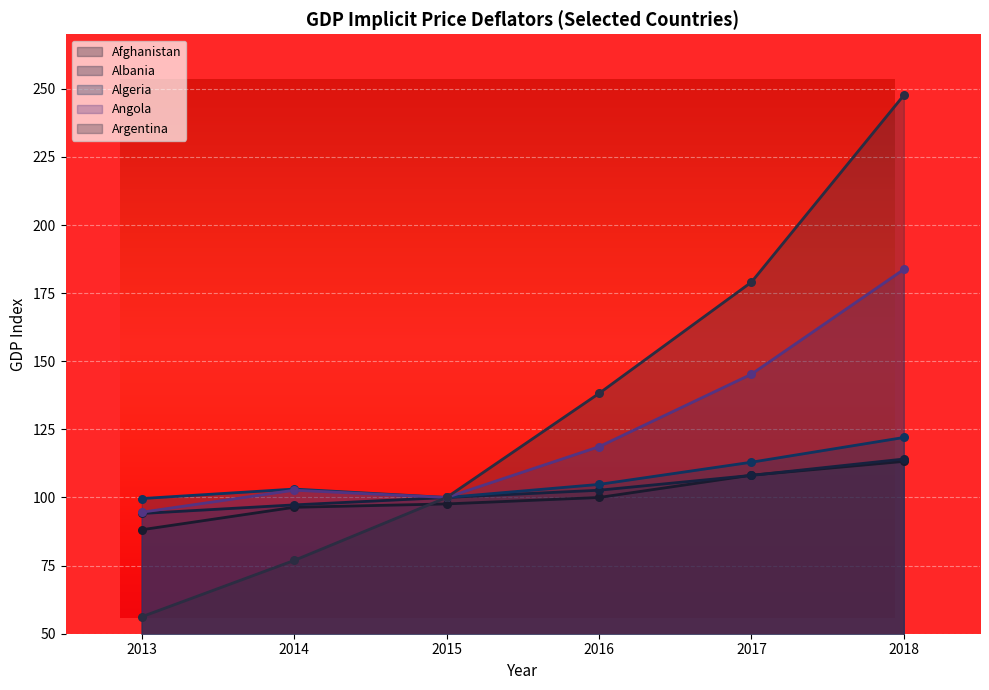

What are all the series names shown in the legend?

Afghanistan, Albania, Algeria, Angola, Argentina